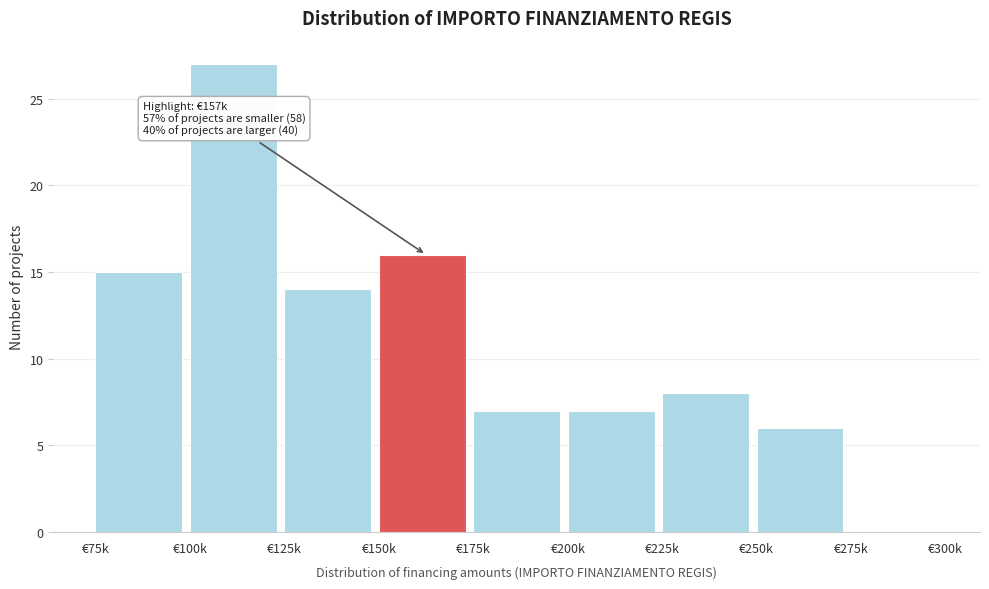

Reading left to right, list all the values displayed in this chart.

€75k=15	€100k=27	€125k=14	€150k=16	€175k=7	€200k=7	€225k=8	€250k=6	€275k=0